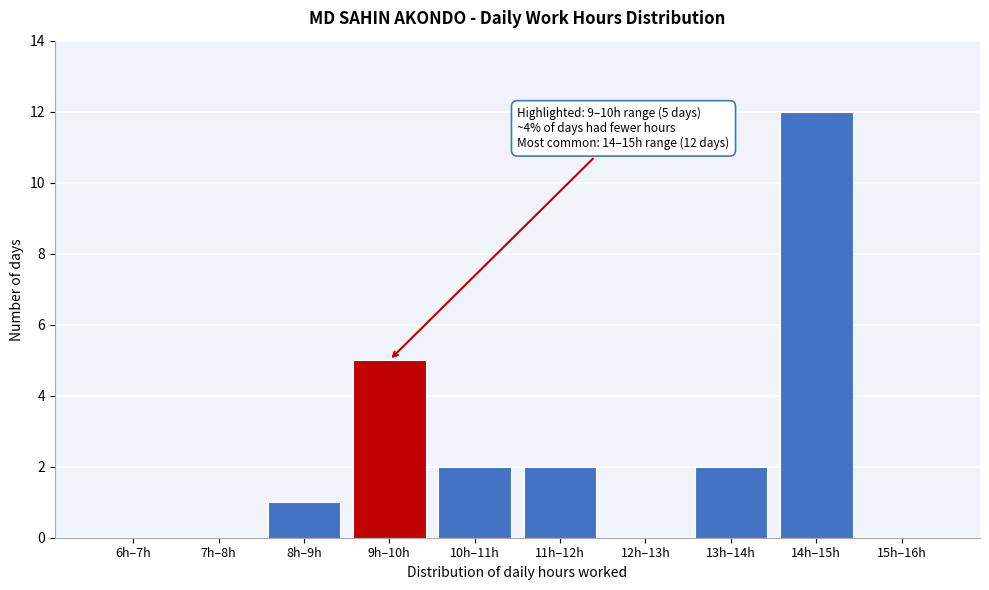

Reading right to left, extract all data points from this chart.

15h–16h=0	14h–15h=12	13h–14h=2	12h–13h=0	11h–12h=2	10h–11h=2	9h–10h=5	8h–9h=1	7h–8h=0	6h–7h=0